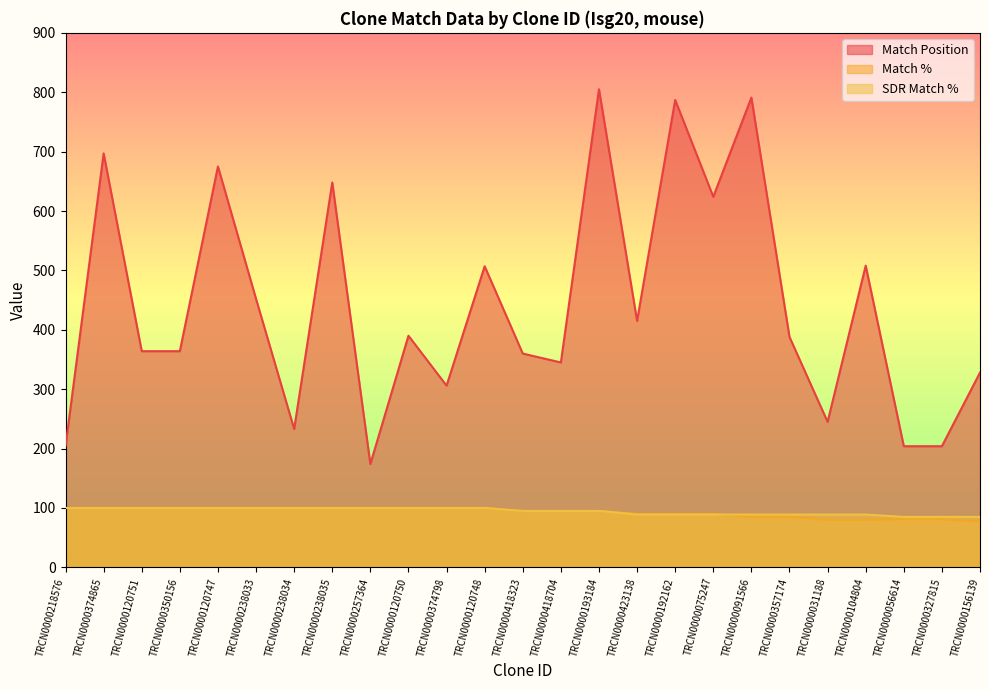

Which has a higher value, TRCN0000075247 or TRCN0000120750?

TRCN0000075247